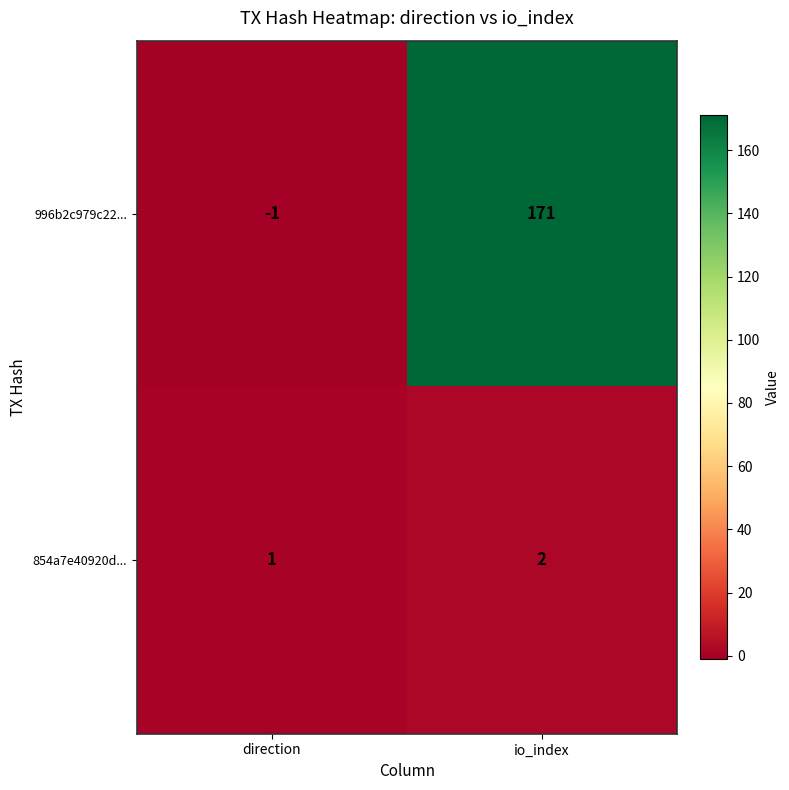

How many distinct data groups are displayed?

2